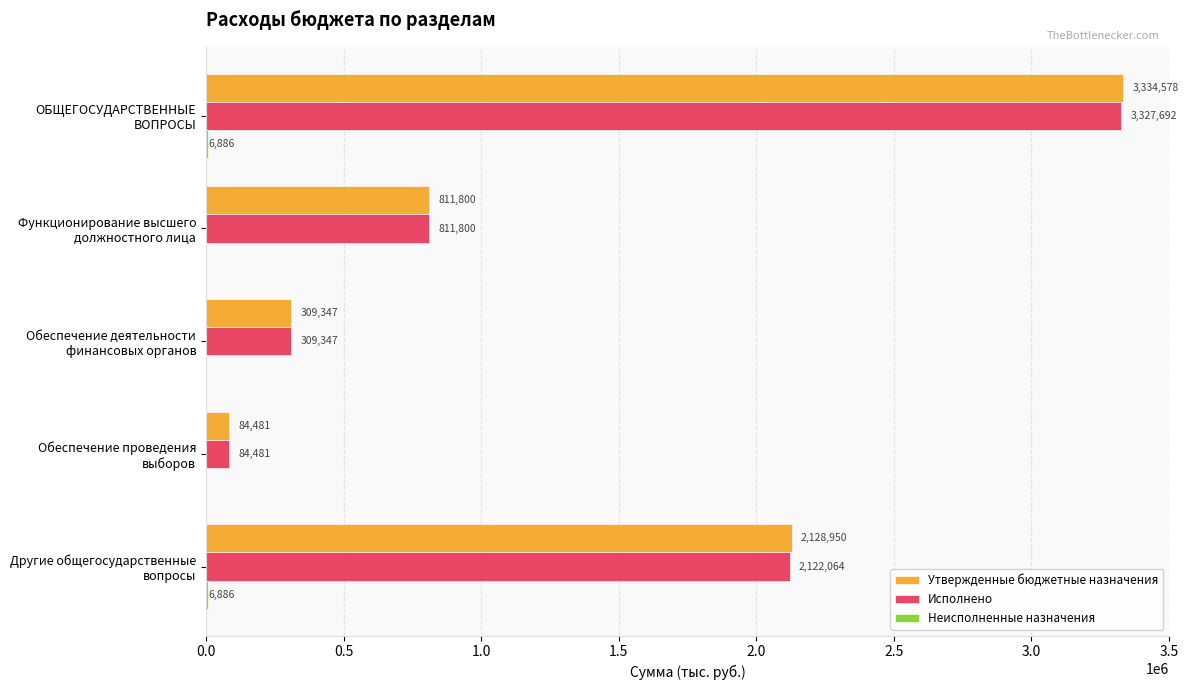

Where is Утвержденные бюджетные назначения nearest to the value 1709529?

Другие общегосударственные
вопросы